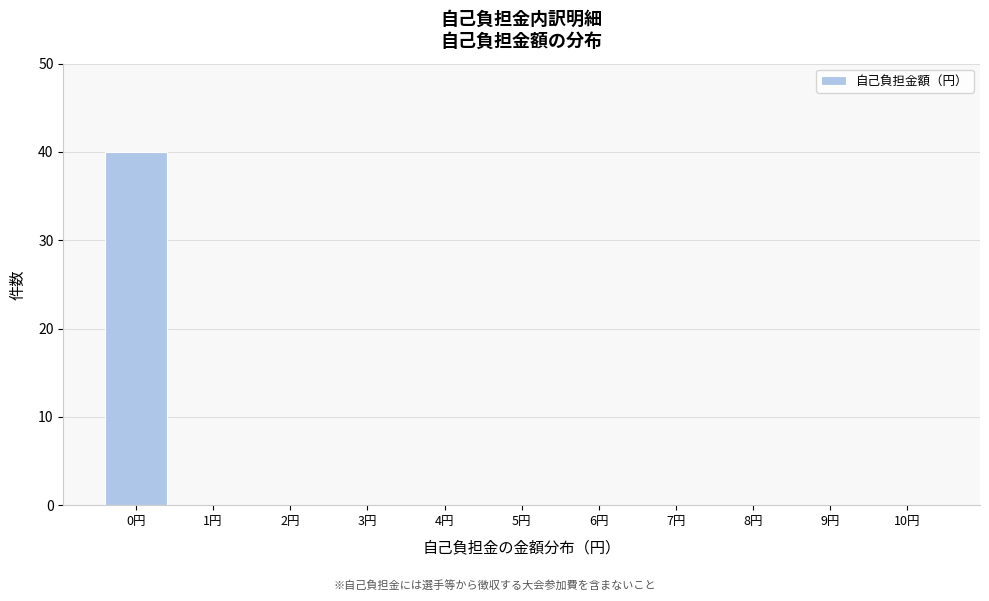

Reading left to right, list all the values displayed in this chart.

0円=40	1円=0	2円=0	3円=0	4円=0	5円=0	6円=0	7円=0	8円=0	9円=0	10円=0